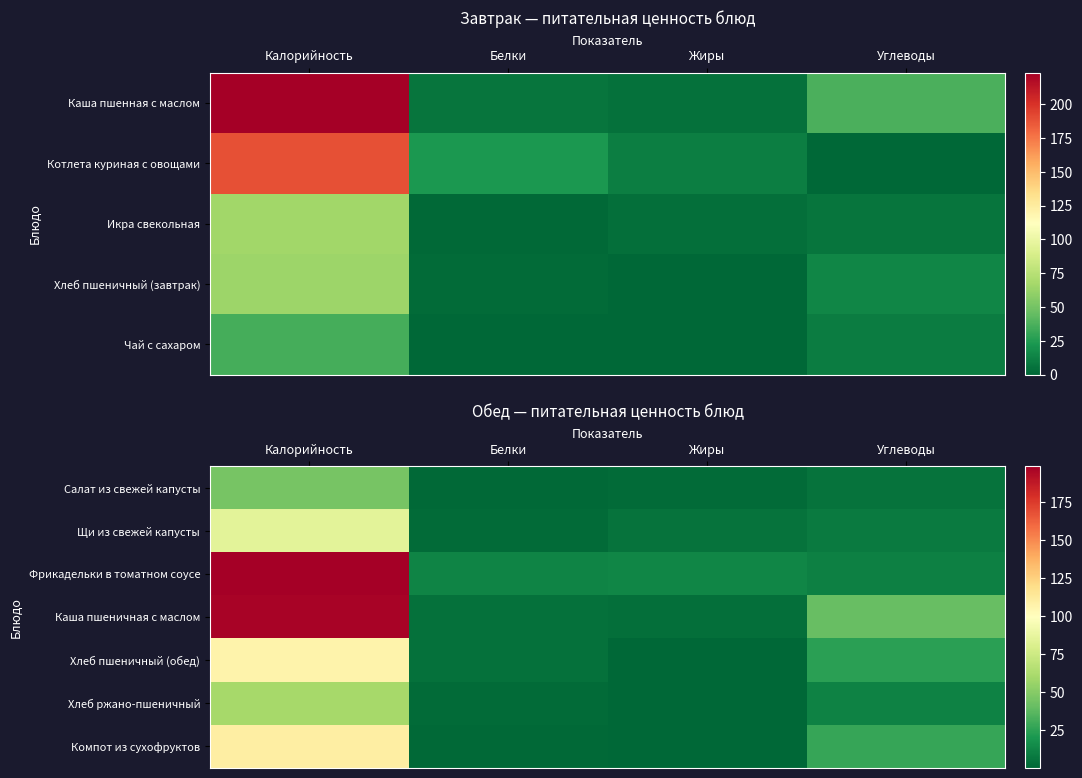

List the labels in order of Салат из свежей капусты value, smallest first.

Белки, Жиры, Углеводы, Калорийность